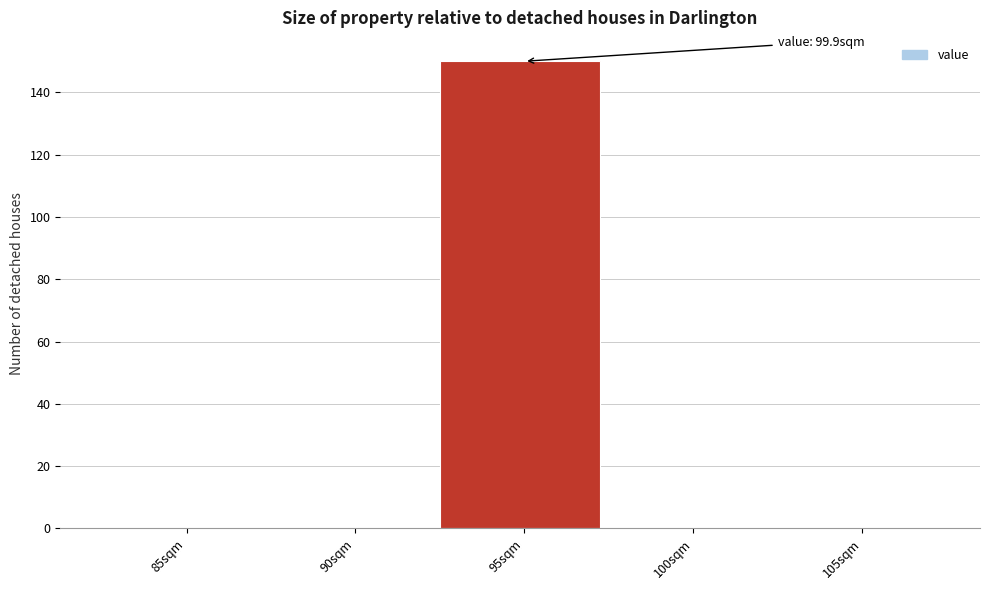

Reading left to right, what are all the values shown in this chart?

85sqm=0	90sqm=0	95sqm=150	100sqm=0	105sqm=0